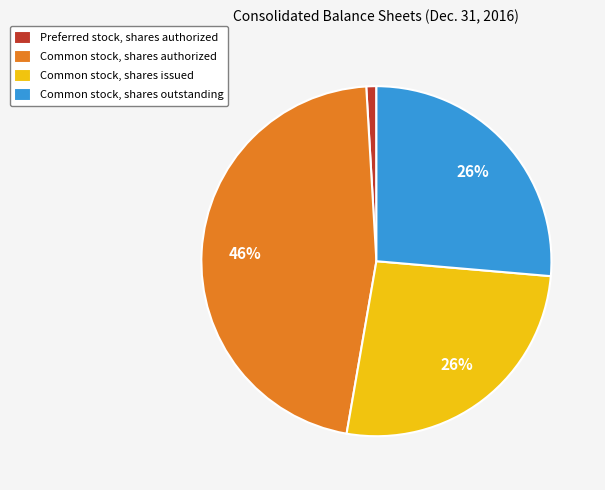

The Common stock, shares outstanding slice represents 26% of the pie. True or false?

True